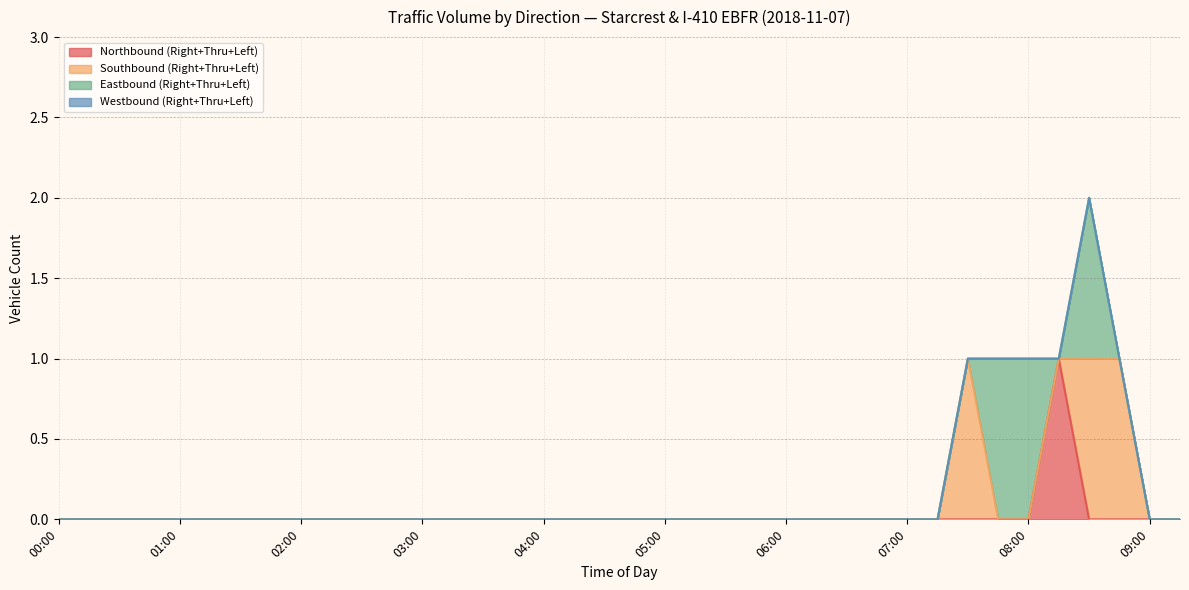

How many distinct data groups are displayed?

4